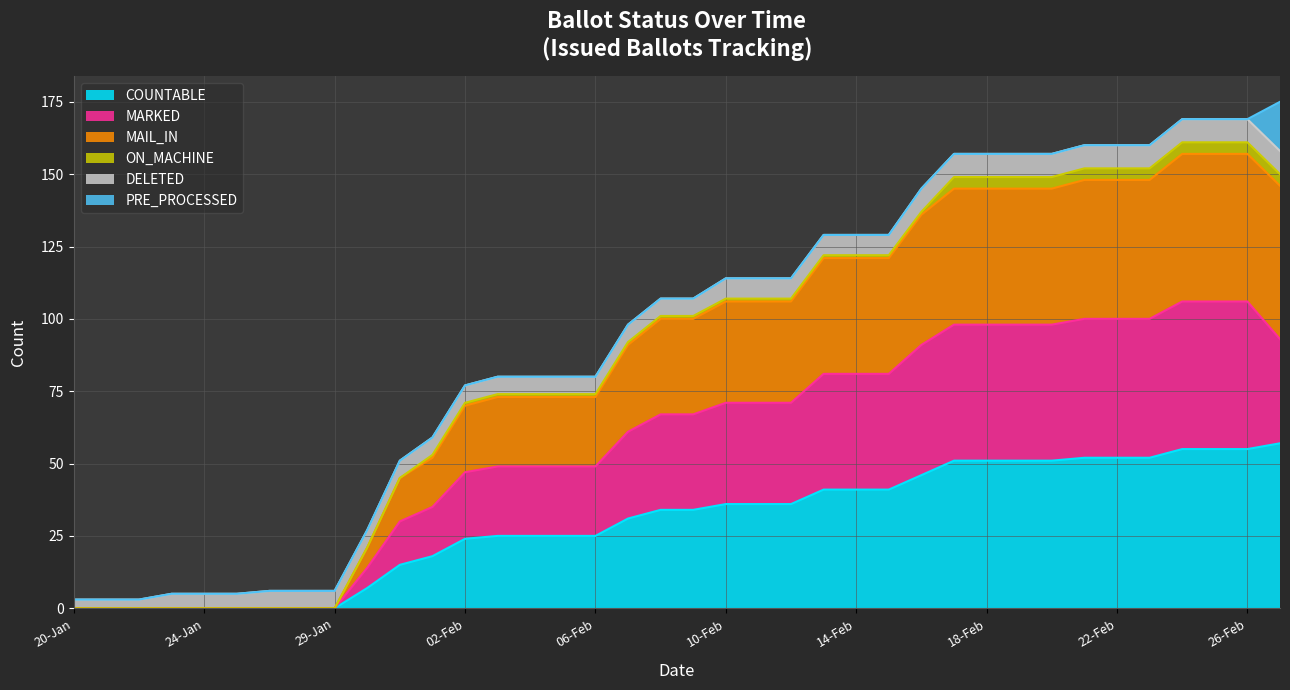

What is the maximum value for COUNTABLE?

57